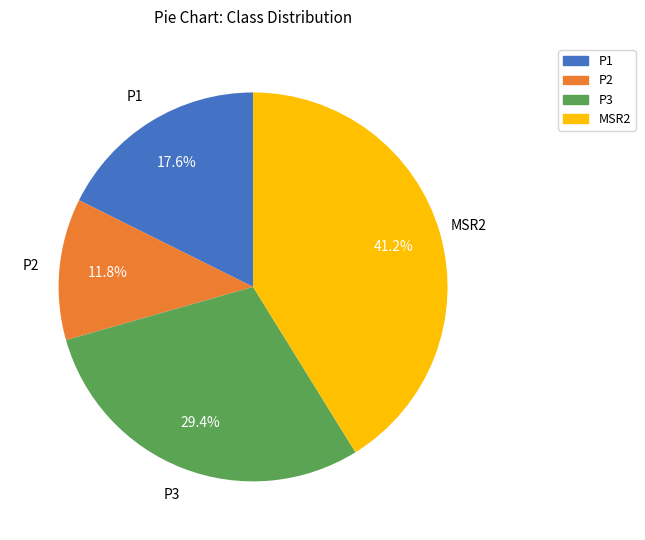

What is the largest slice in the pie chart?

MSR2